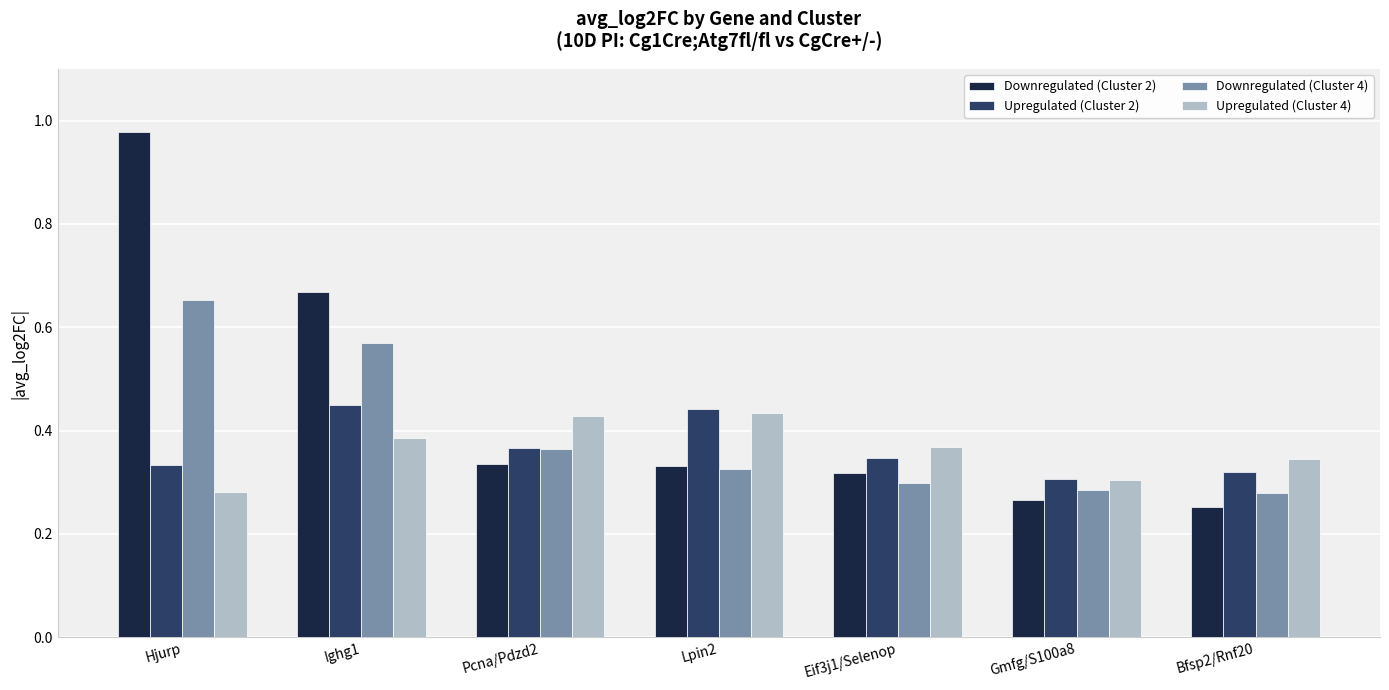

What is the sum of the Downregulated (Cluster 2) values at Eif3j1/Selenop and Hjurp?

1.3